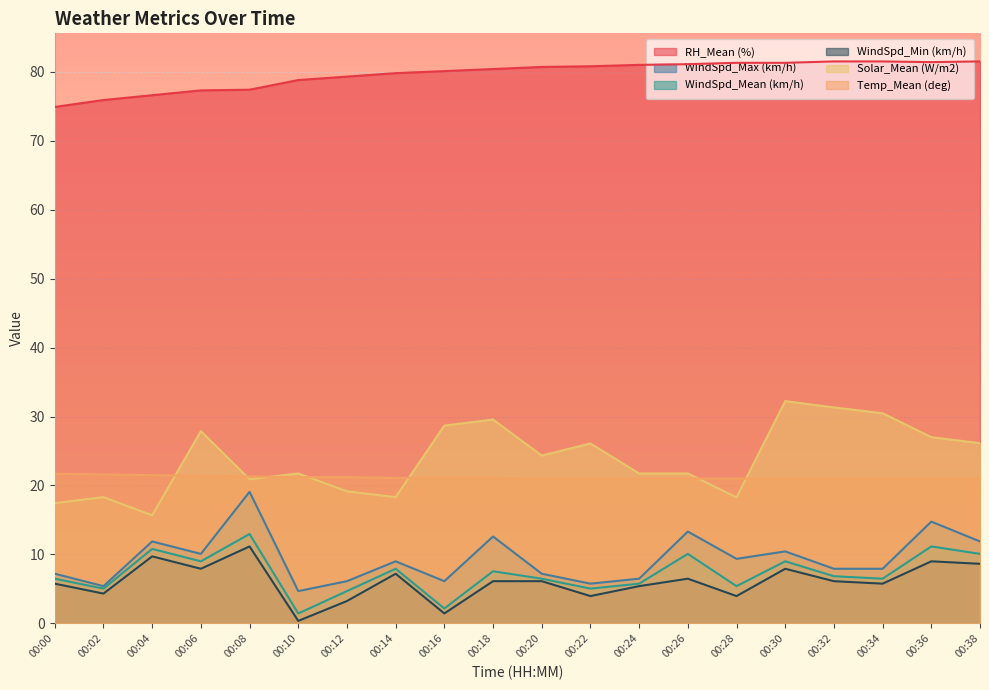

How many data points in RH_Mean (%) are less than 80?

8